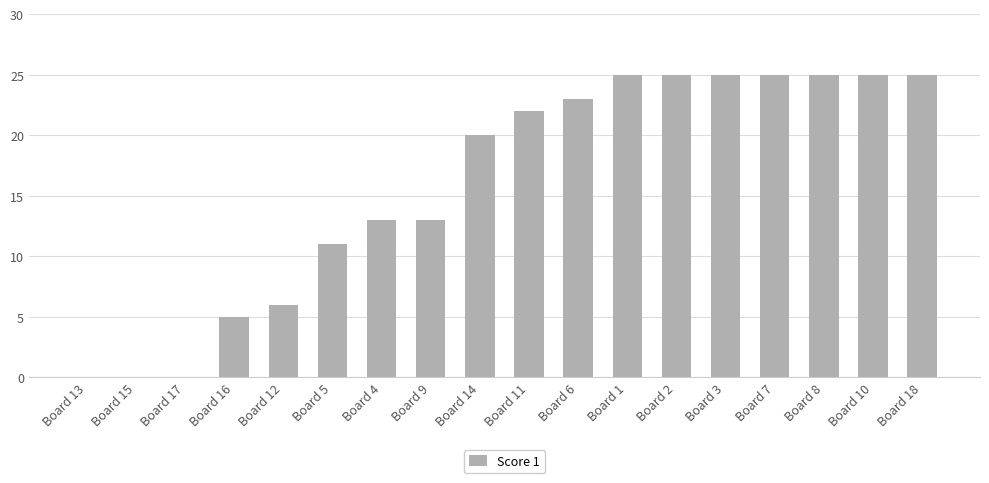

Is it true that the value at Board 2 is 5?

False